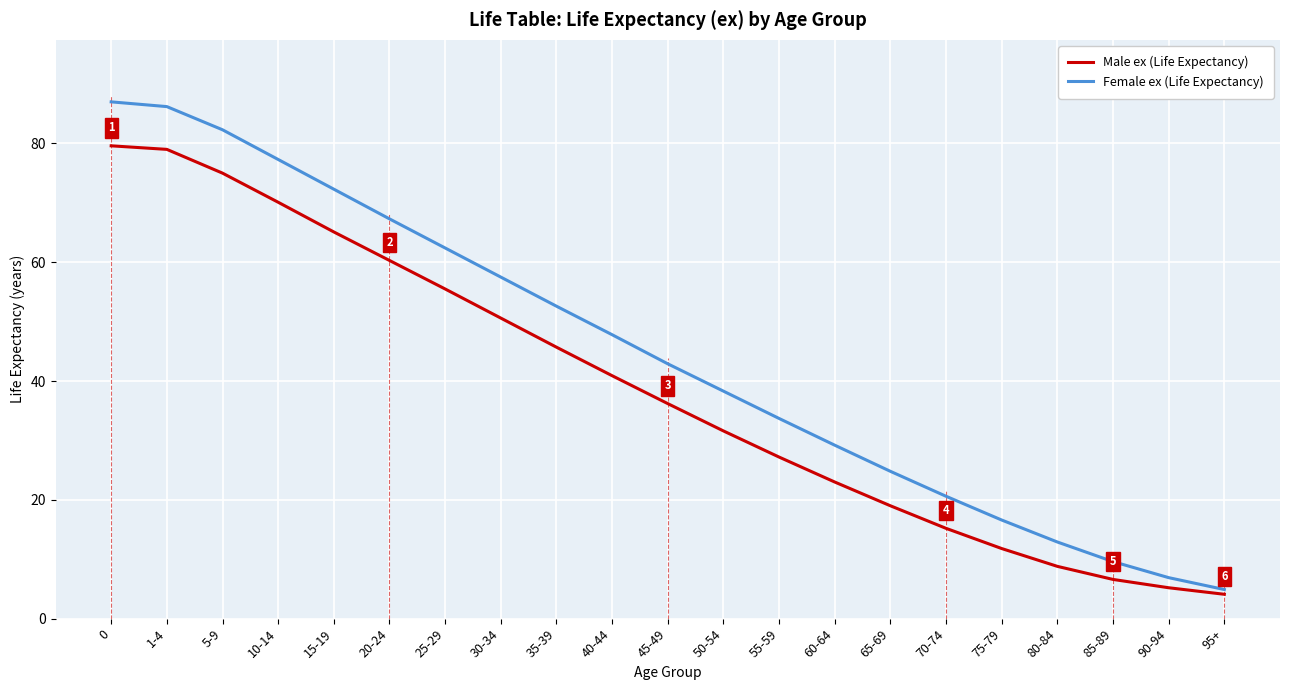

What is the minimum value shown in the chart?

4.1